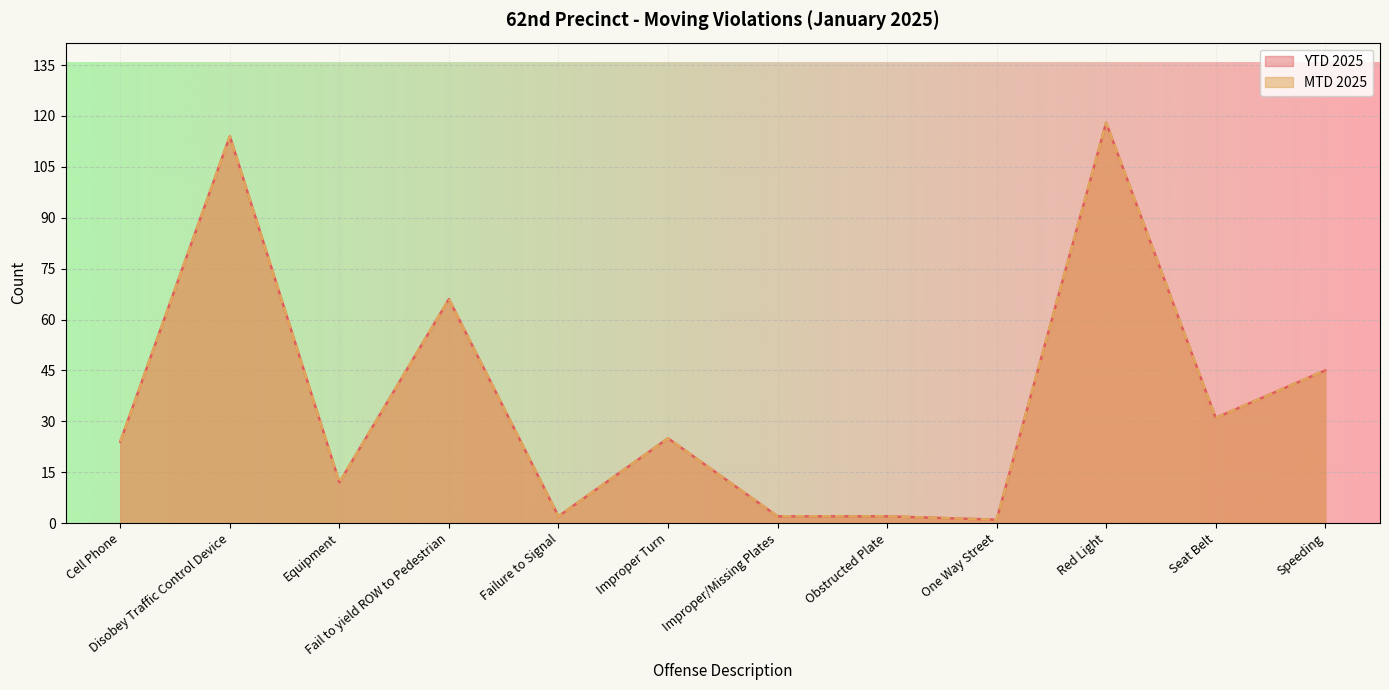

Does the chart display data point markers on the line(s)?

No